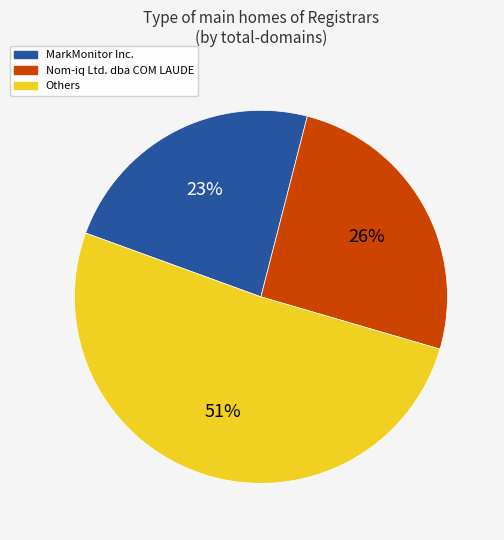

Is there a majority slice in this chart?

Yes